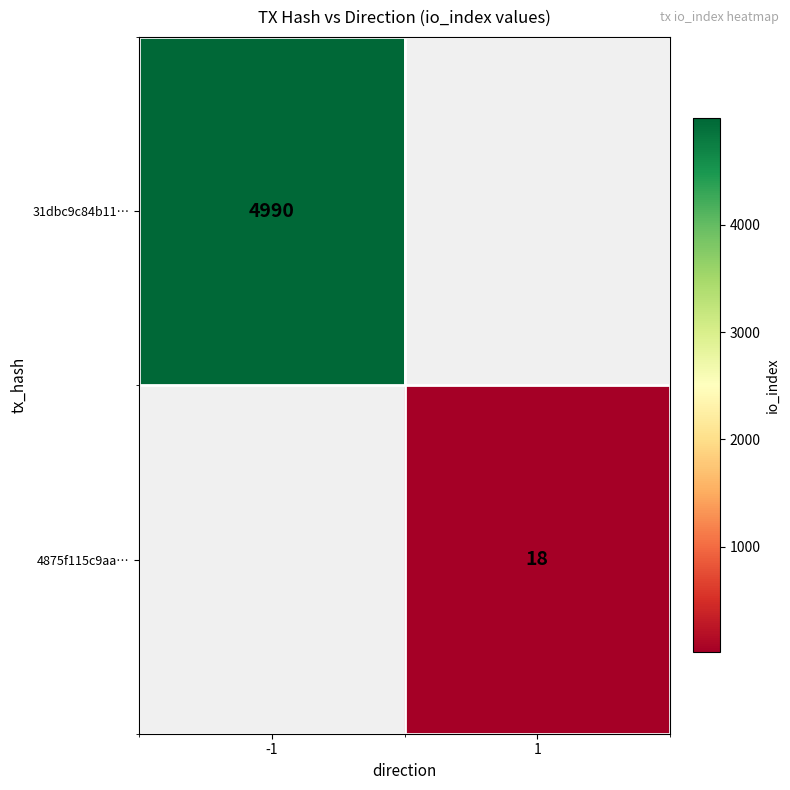

The value of 31dbc9c84b11… at -1 is 4990. True or false?

True